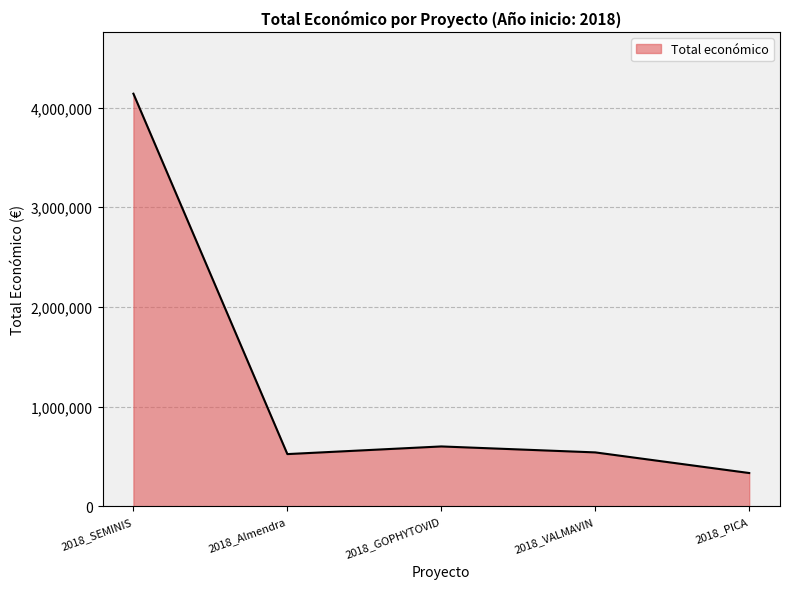

True or false: there are more than 1 points higher than both neighbors.

False